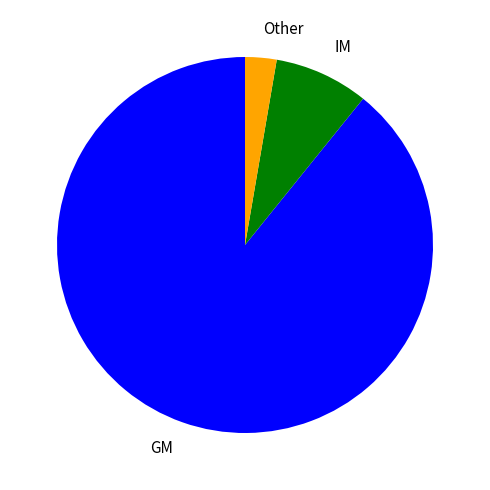

What is the ratio of the value at GM to the value at IM?

11.0